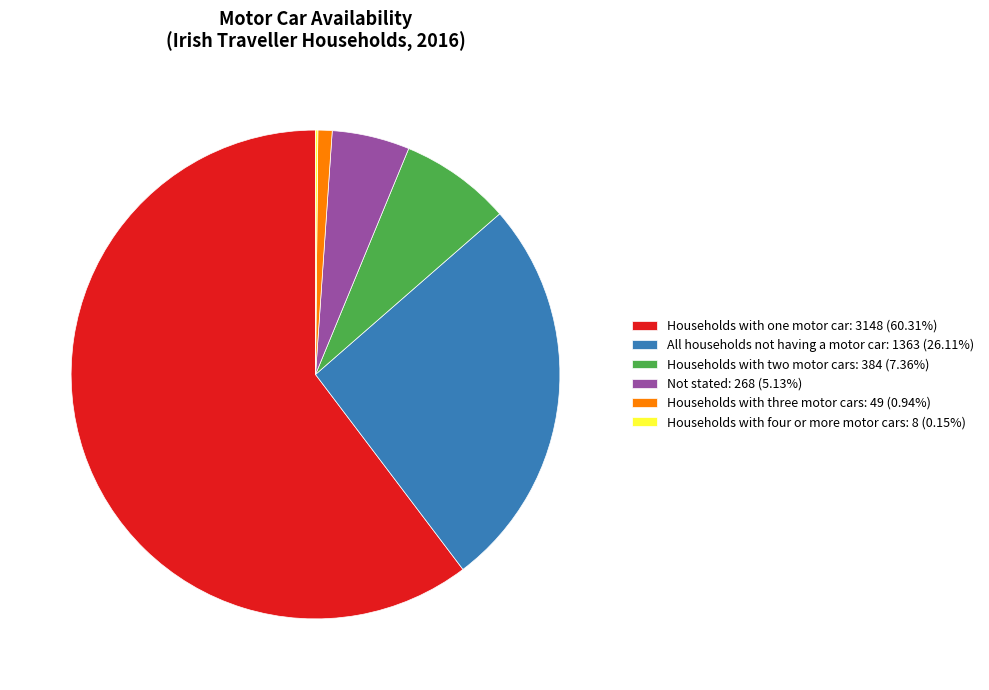

The Households with two motor cars slice represents 14% of the pie. True or false?

False